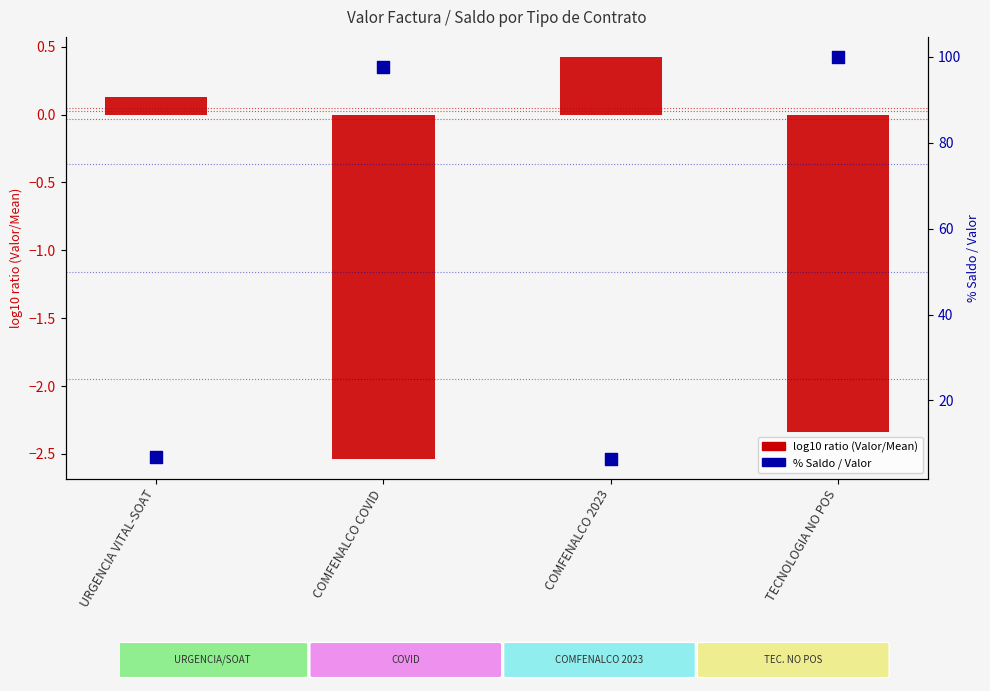

Is the value of % Saldo / Valor at TECNOLOGIA NO POS greater than the value of log10 ratio (Valor/Mean) at URGENCIA VITAL-SOAT?

Yes